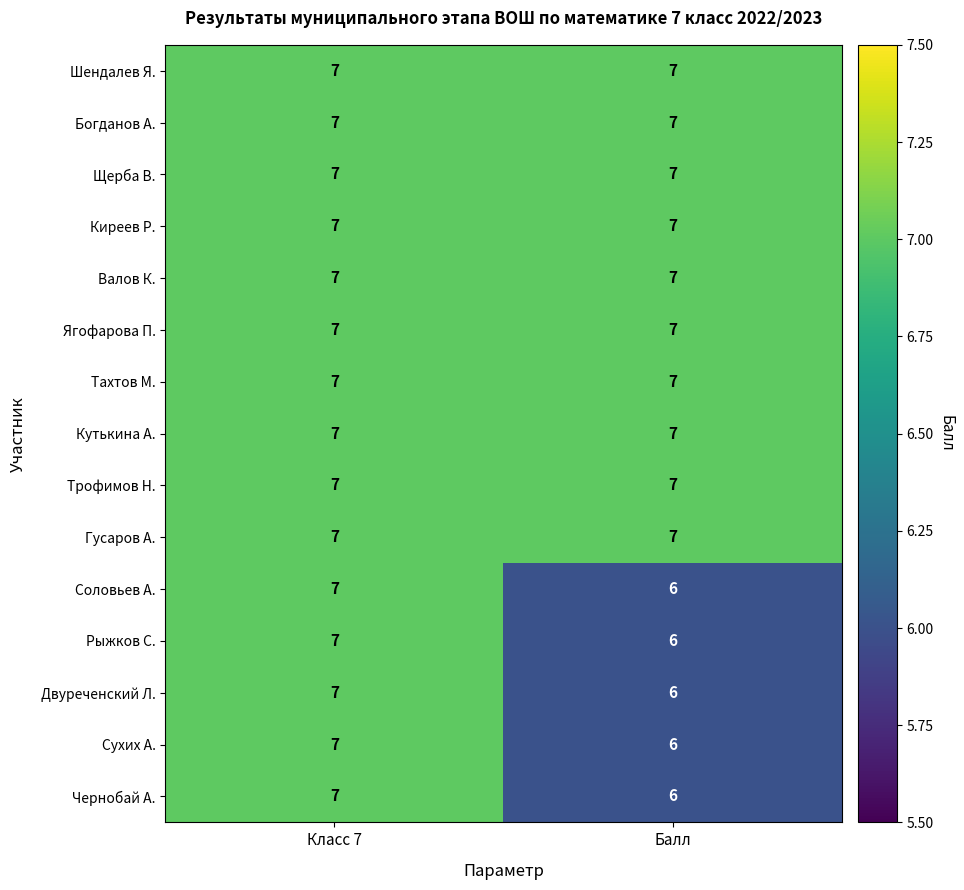

What is the approximate value of Сухих А. at Балл?

6